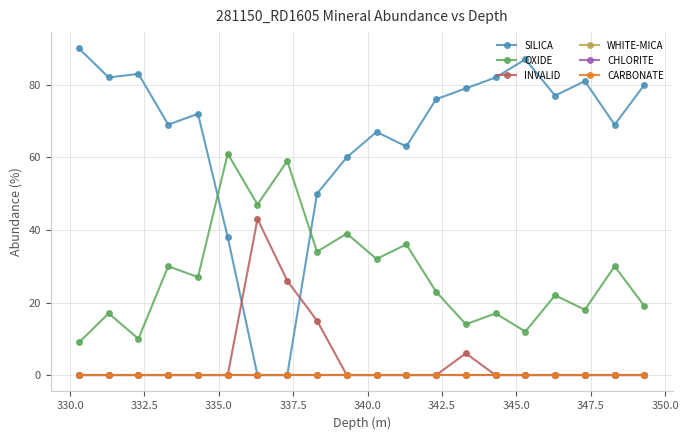

What is the maximum value shown in the chart?

90